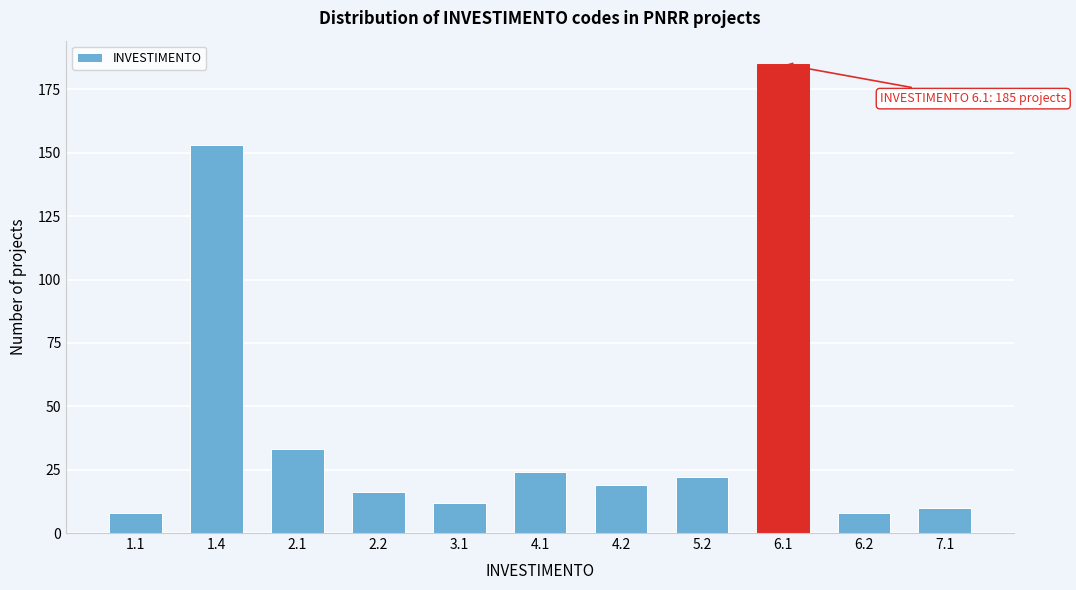

Reading right to left, extract all data points from this chart.

7.1=10	6.2=8	6.1=185	5.2=22	4.2=19	4.1=24	3.1=12	2.2=16	2.1=33	1.4=153	1.1=8